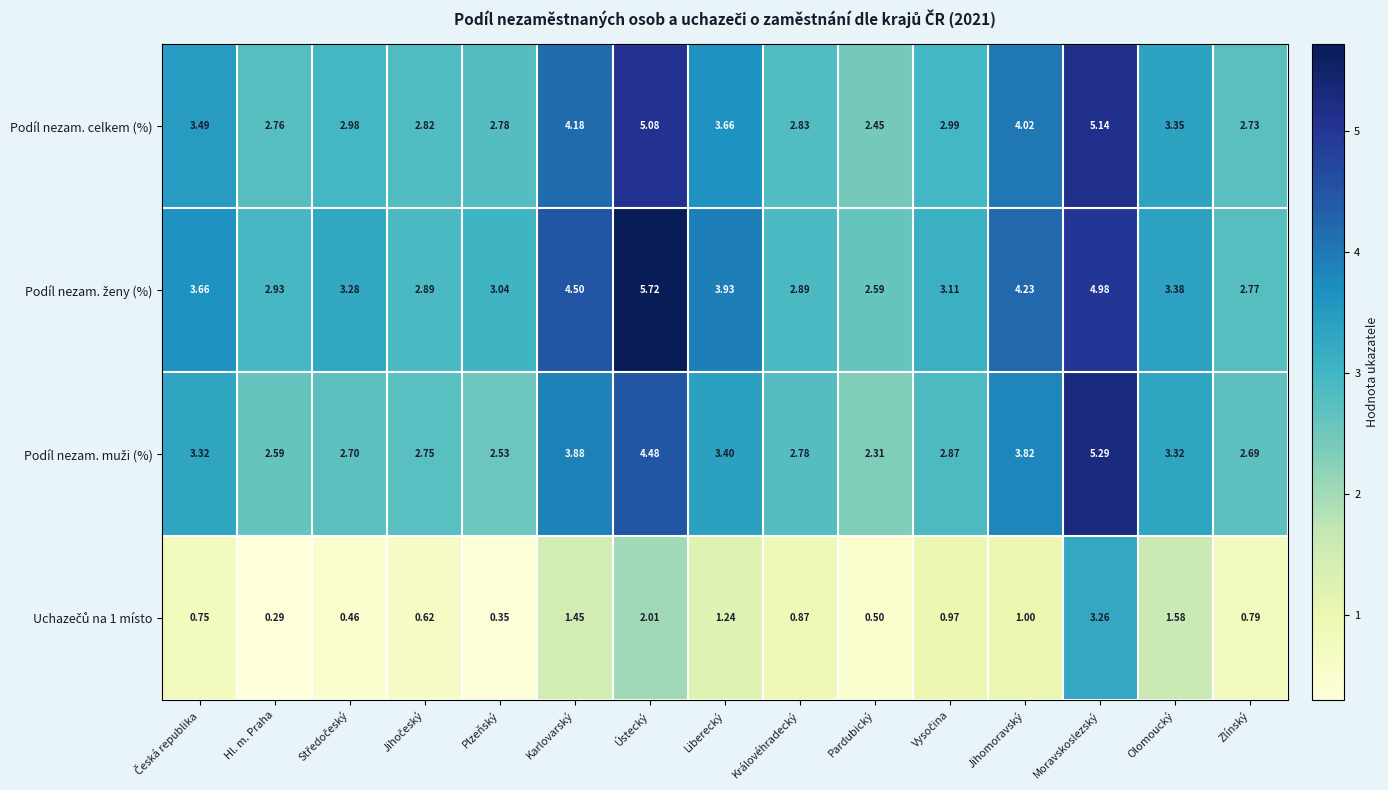

At which category is the sum across all series the highest?

Moravskoslezský